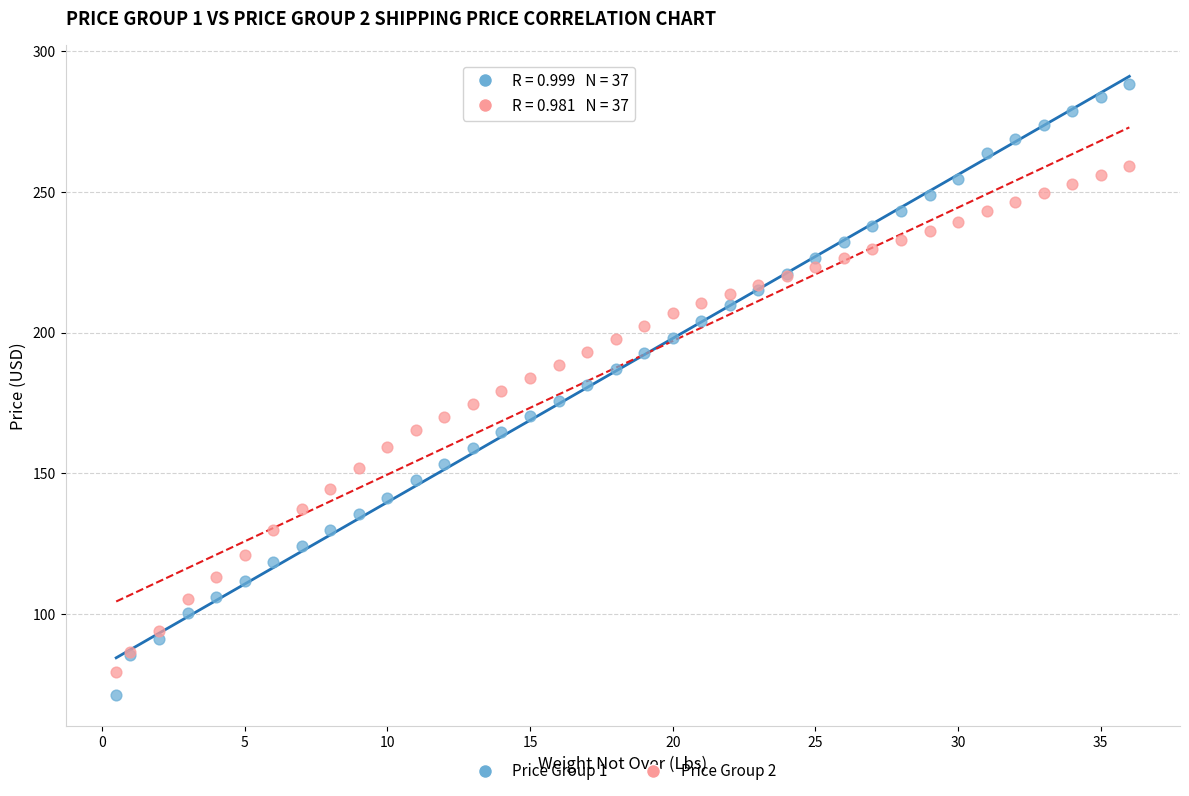

Which series contains the highest Y value?

Price Group 1